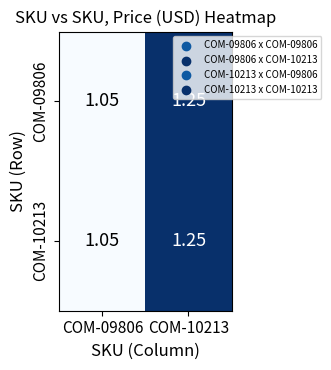

At which category does the chart reach its minimum across all series?

COM-09806